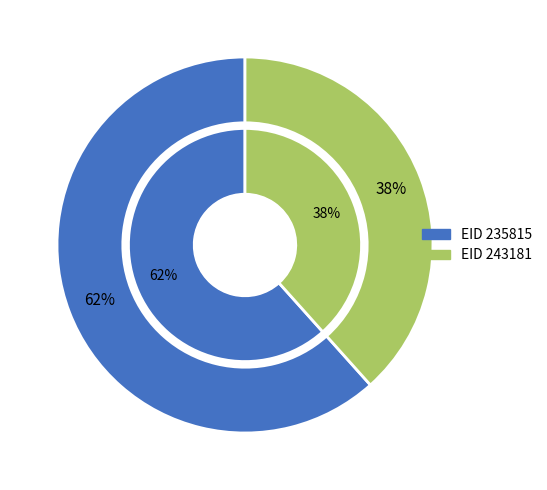

What is the total percentage of 243181 and 235815?

100.0%